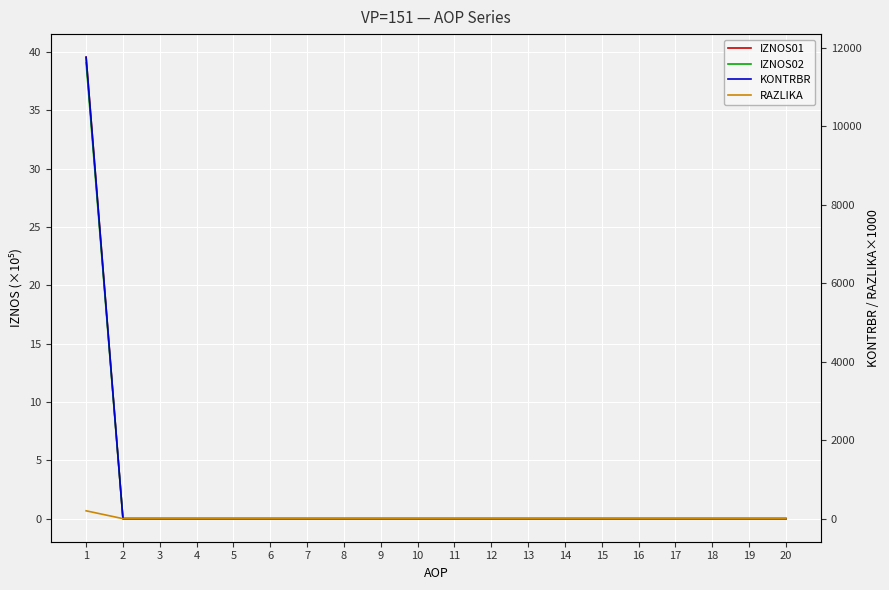

Which series has the largest range (max minus min)?

KONTRBR